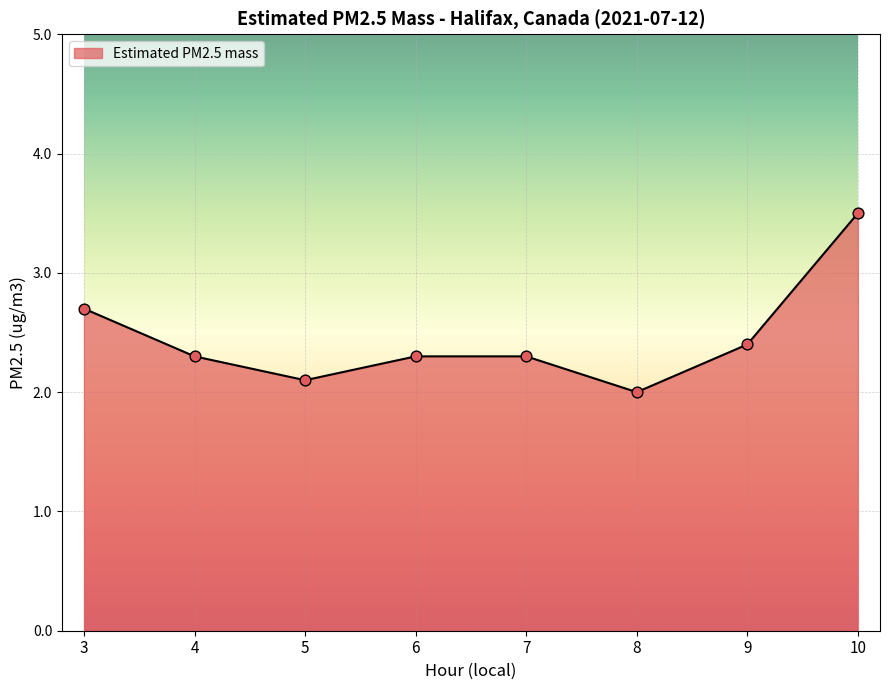

What is the change in value from 3 to 8?

-0.7